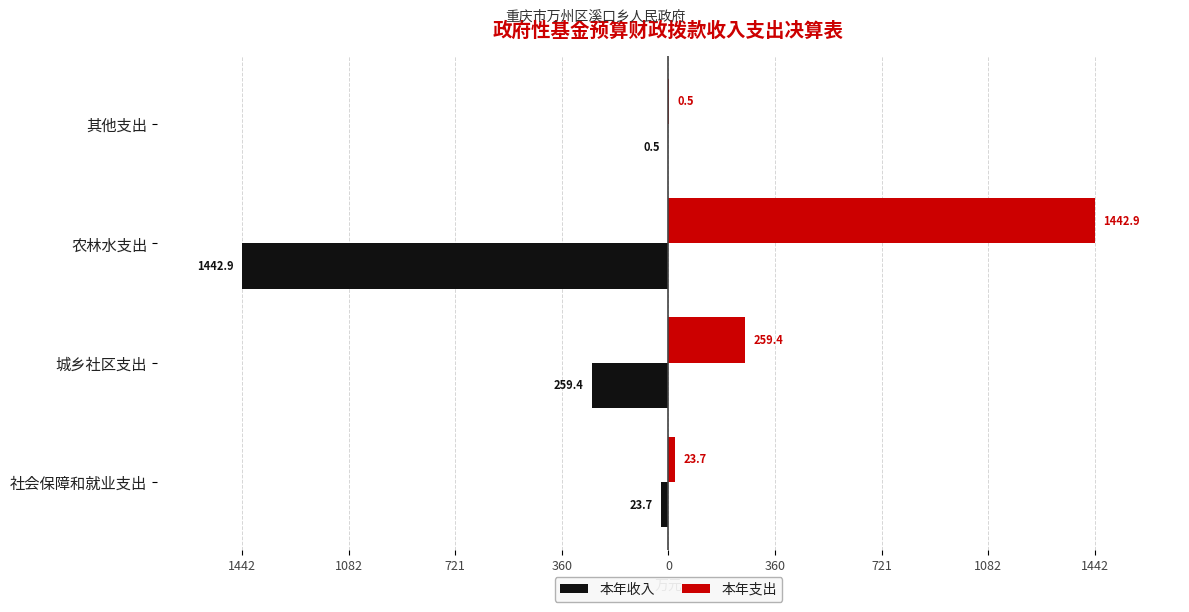

What are all the series names shown in the legend?

本年收入, 本年支出